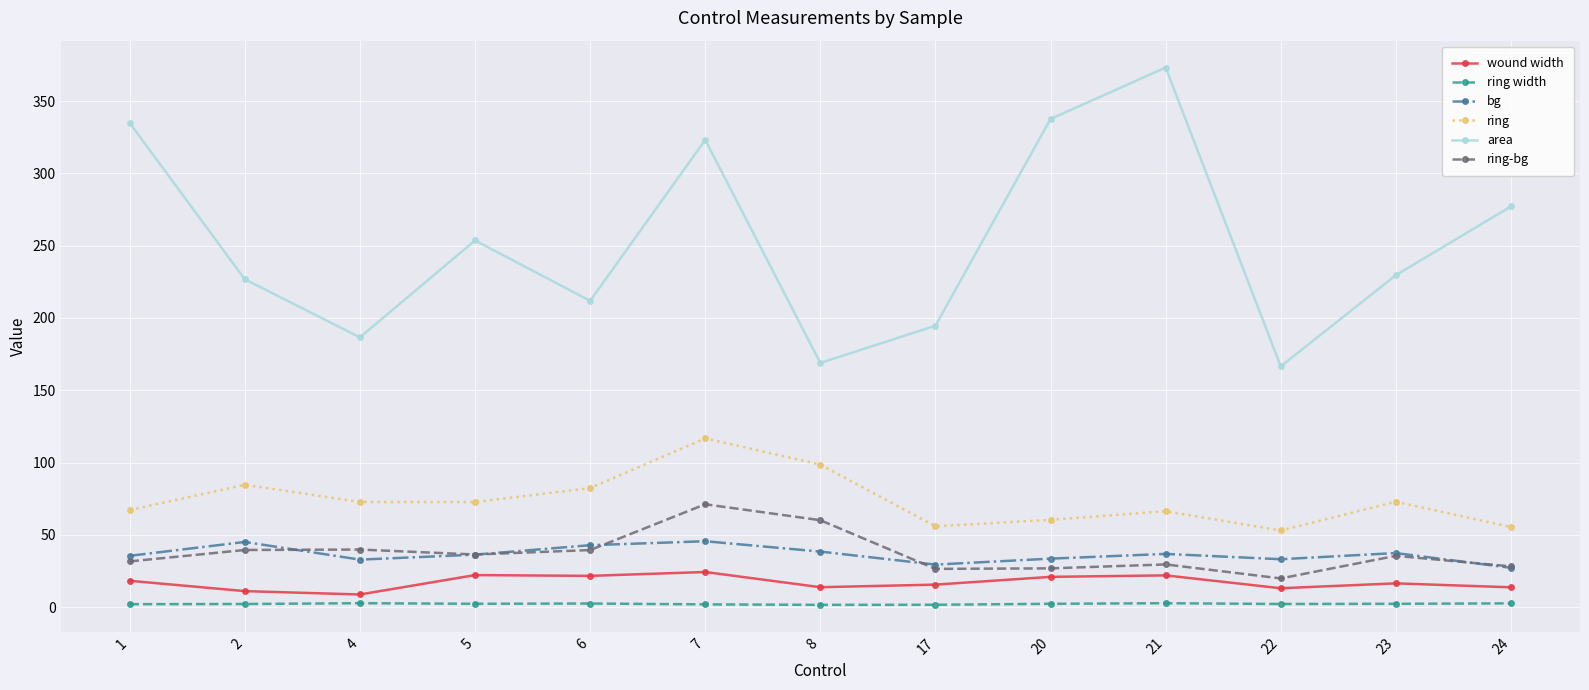

Rank the series by their maximum value, from lowest to highest.

ring width, wound width, bg, ring-bg, ring, area